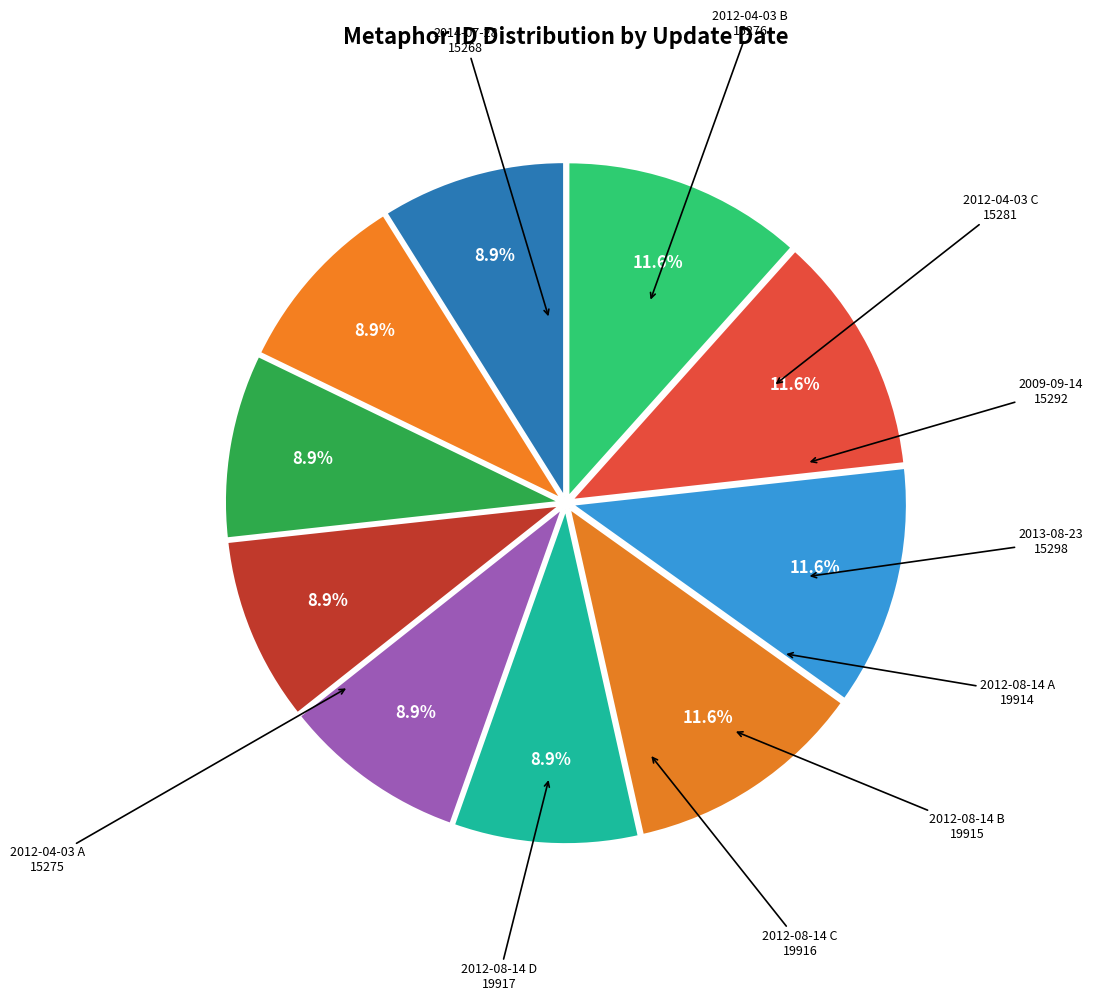

To the nearest percent, what is the average slice percentage?

10%